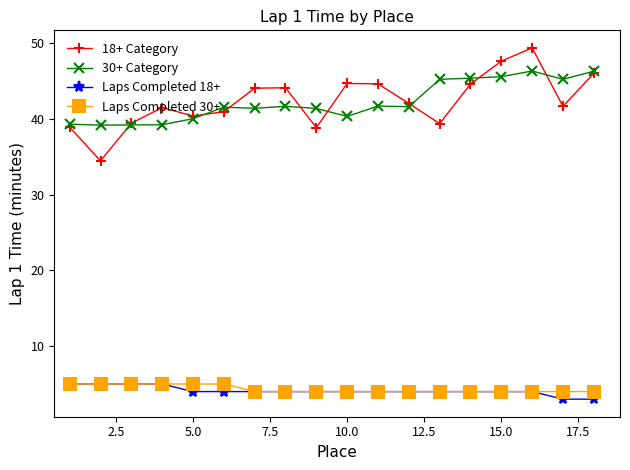

How many data points does each series have?

18